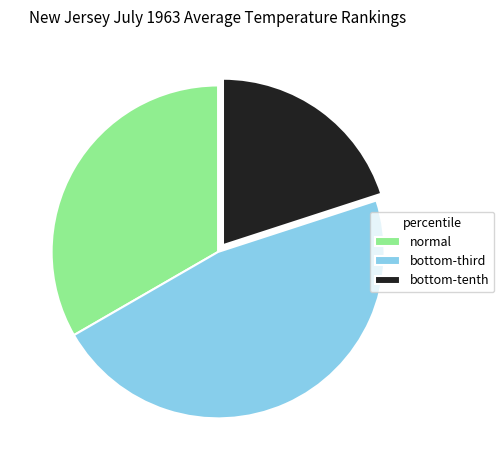

Rank the categories by value from lowest to highest.

bottom-tenth, normal, bottom-third